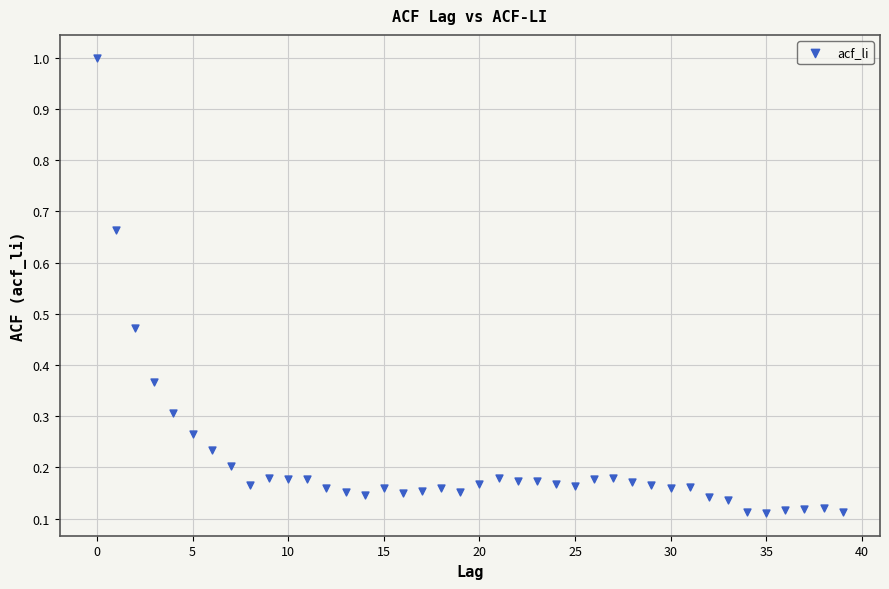

What is the range of Y values (max minus min)?

0.9